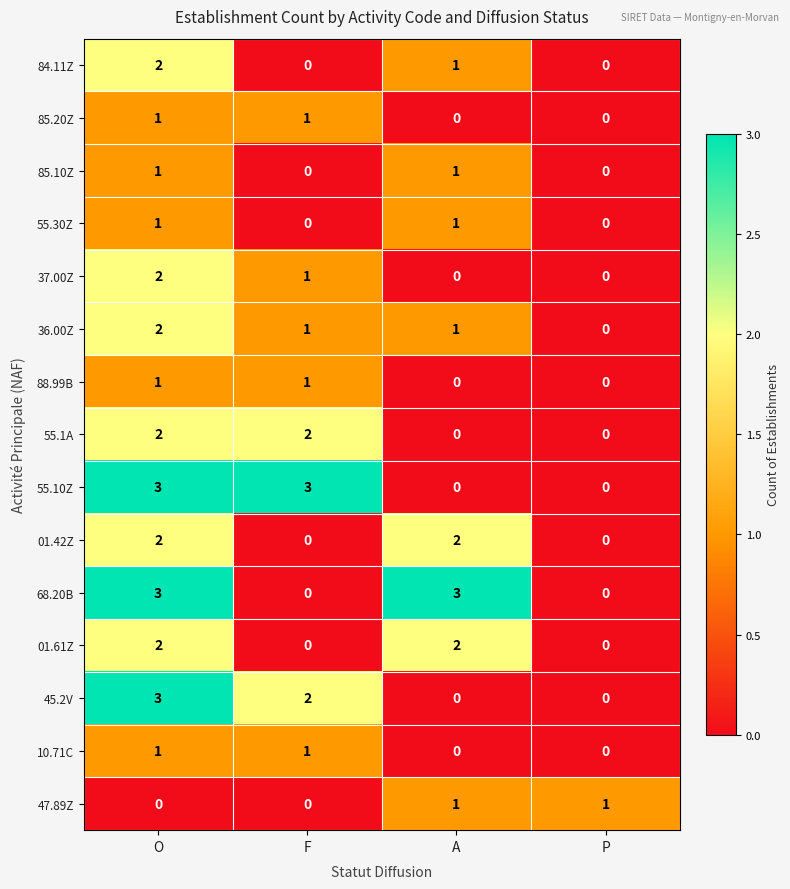

The value of 37.00Z at P is 0. True or false?

True